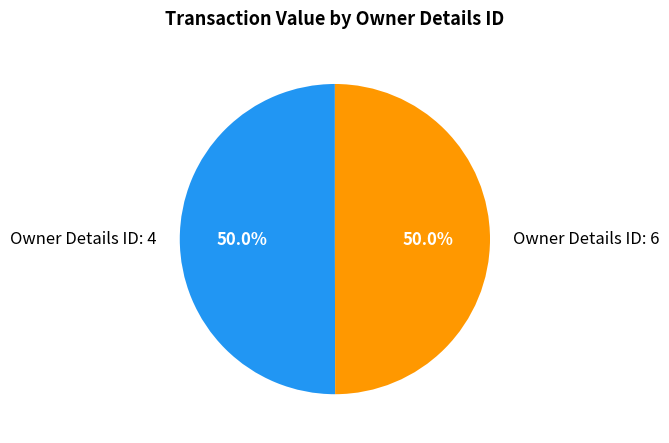

Approximately how many times larger is the value at Owner Details ID: 4 compared to Owner Details ID: 6?

1.0